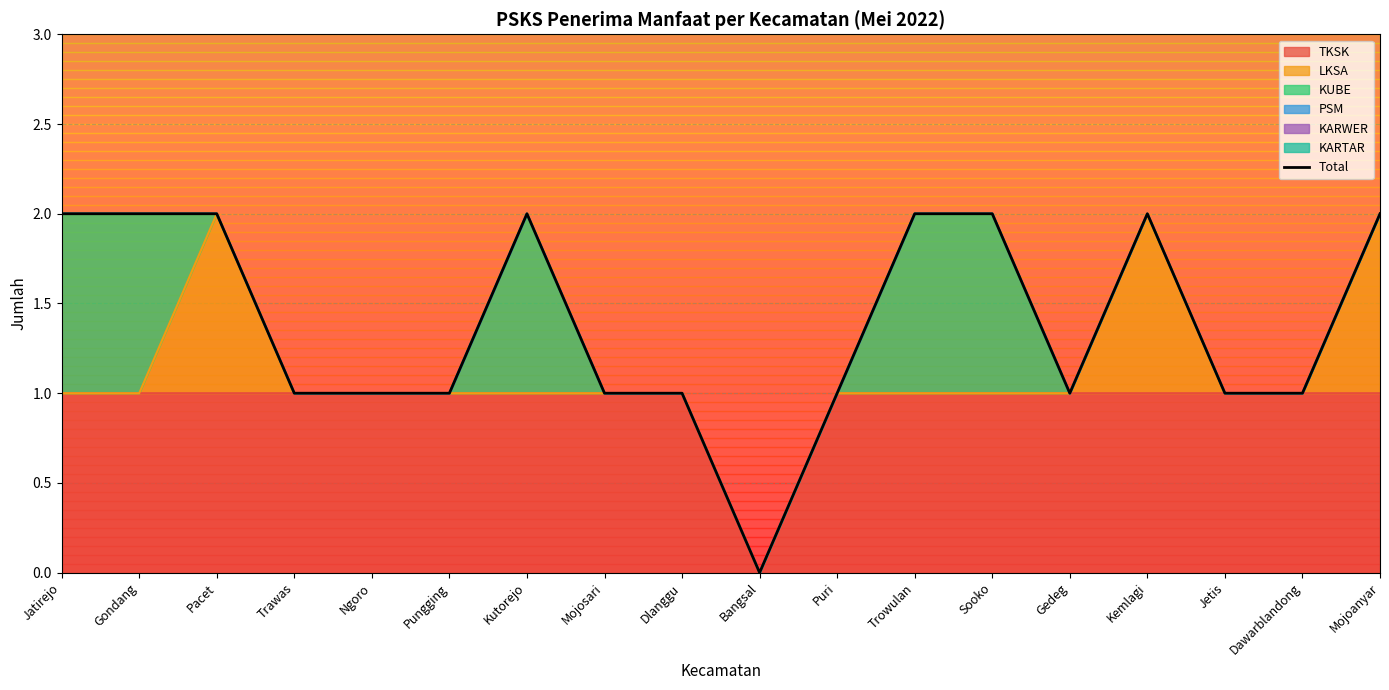

Which has a higher value, Gondang or Sooko?

Gondang